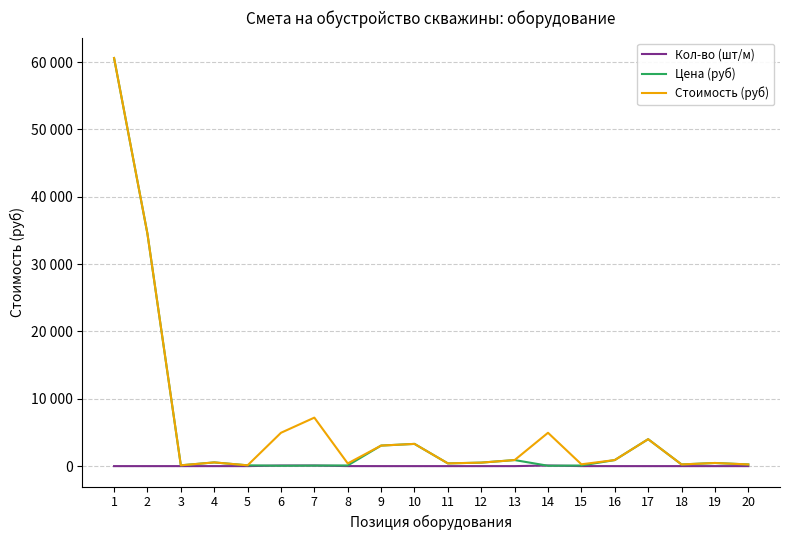

True or false: Цена (руб) has a value of 1919 at 9.

False